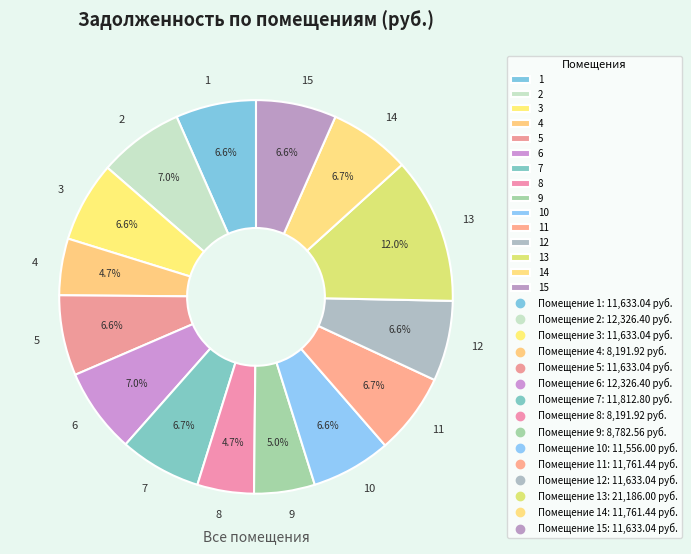

How many slices are in this pie chart?

15